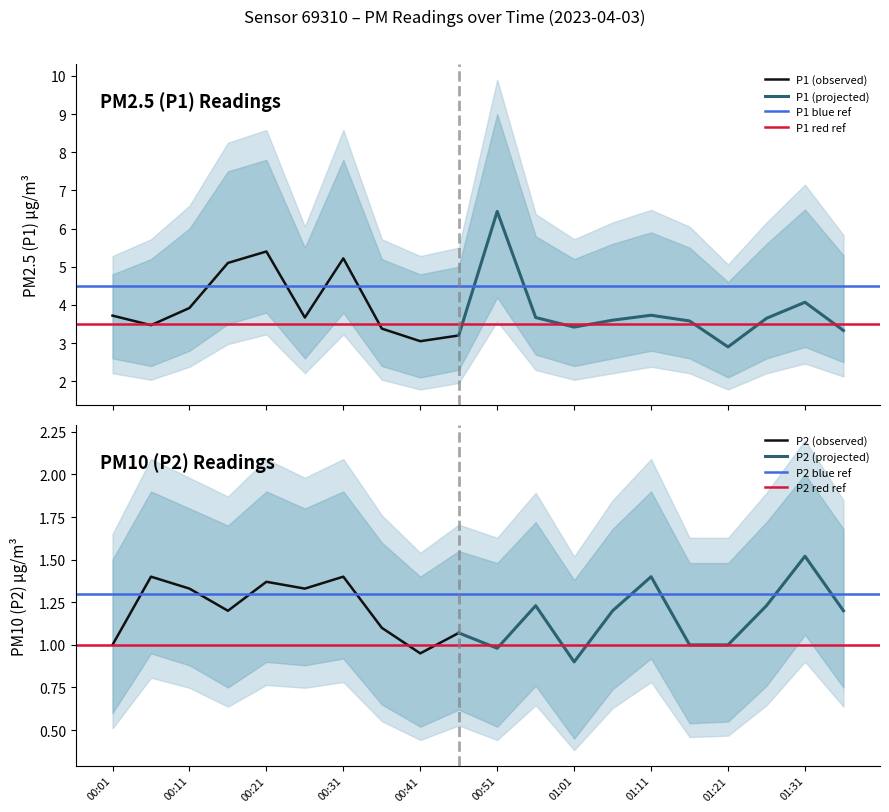

True or false: P2 and P1 intersect in this chart.

False